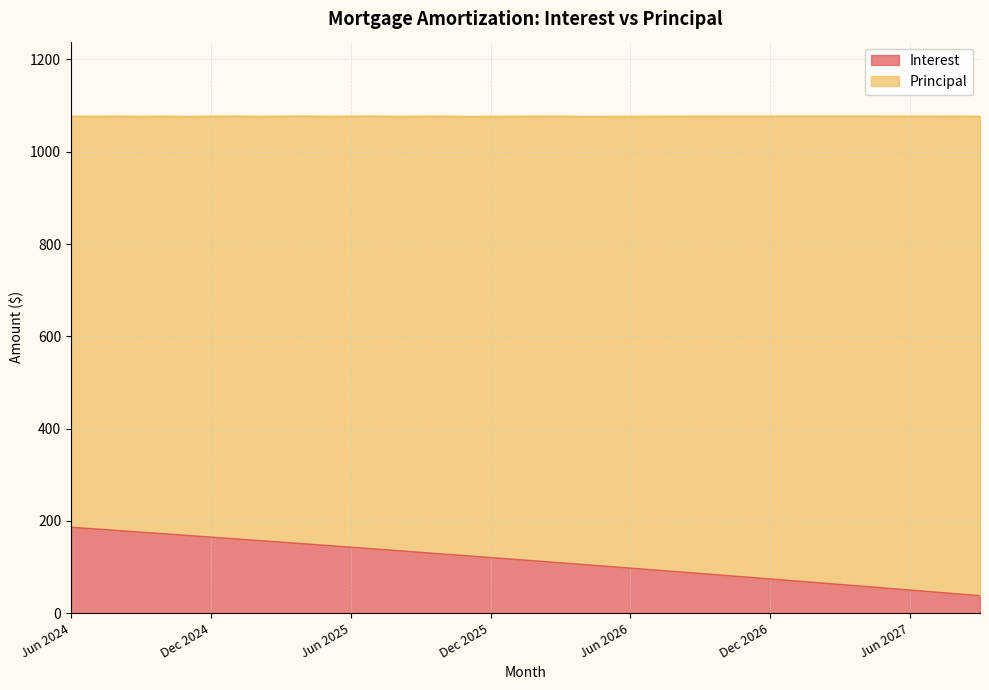

What is the maximum value shown in the chart?

186.0